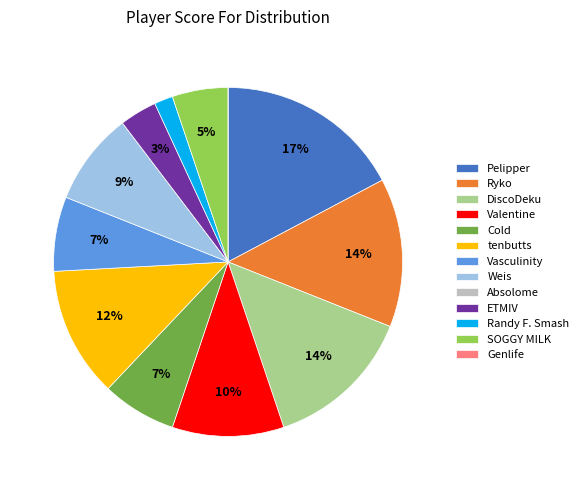

Is ETMIV the majority of the pie?

No